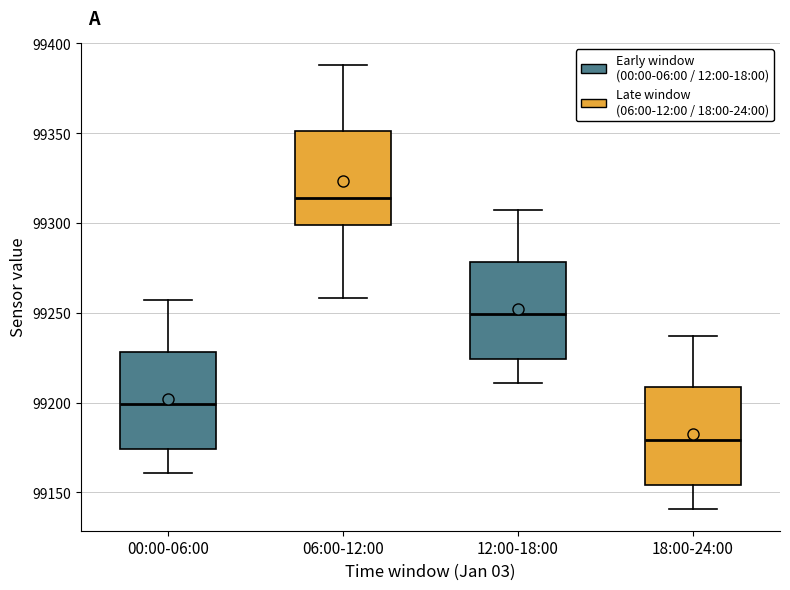

Where does the median line of the box for 00:00-06:00 sit on the y-axis? The values are not printed on the chart, so give them approximately, as read against the axis.

99200